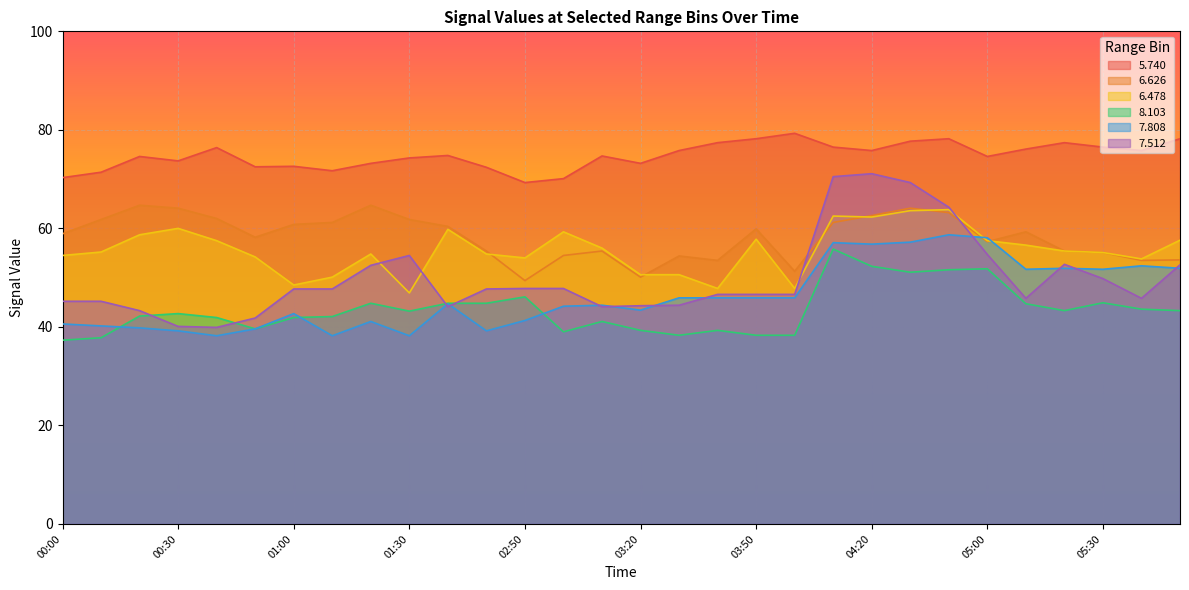

Which series has the widest spread of values?

7.512